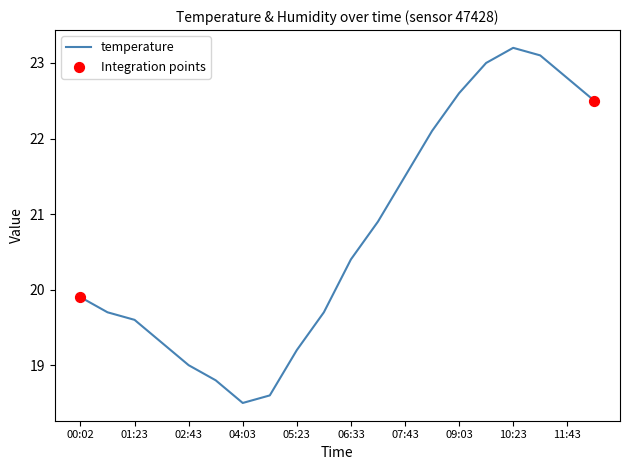

What is the minimum value shown in the chart?

18.5